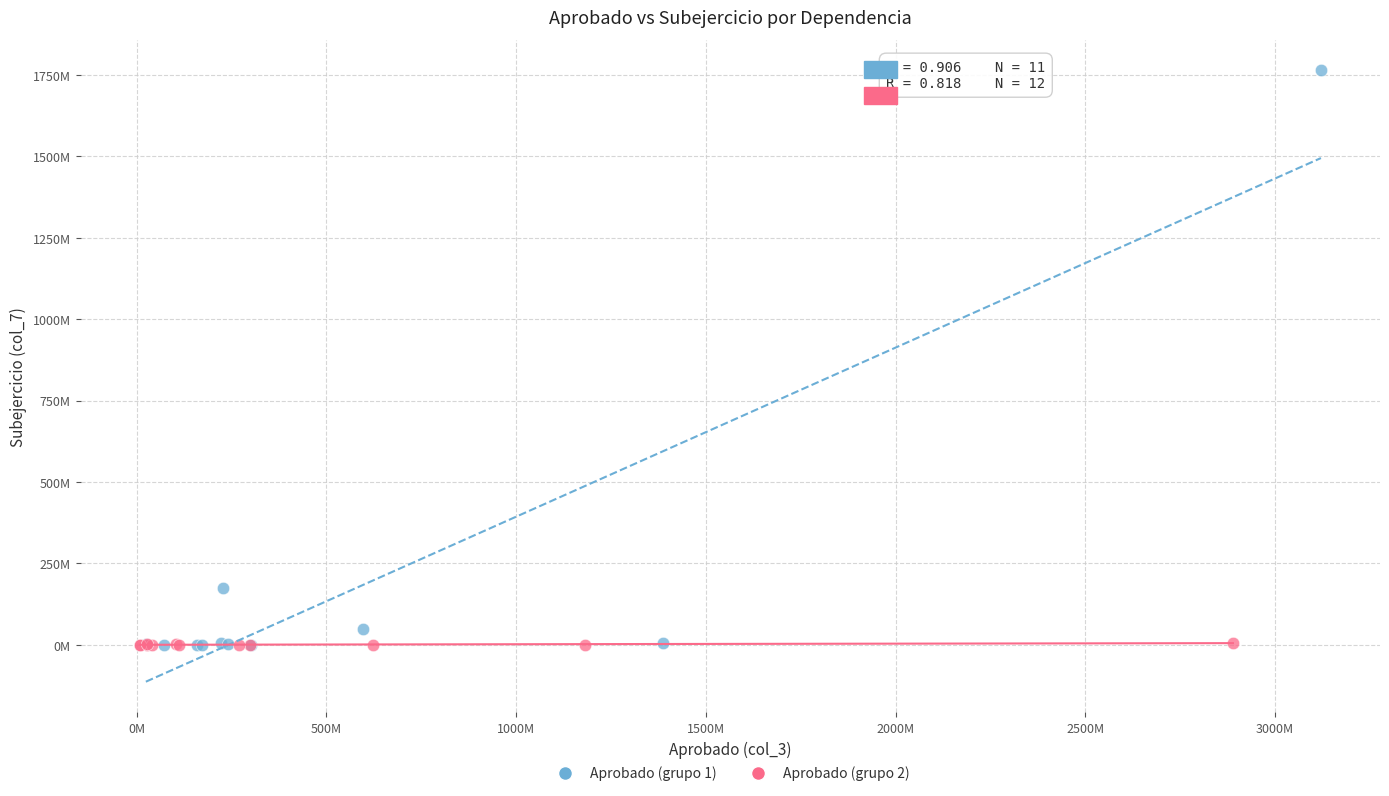

What are all the series names shown in the legend?

Aprobado (grupo 1), Aprobado (grupo 2)